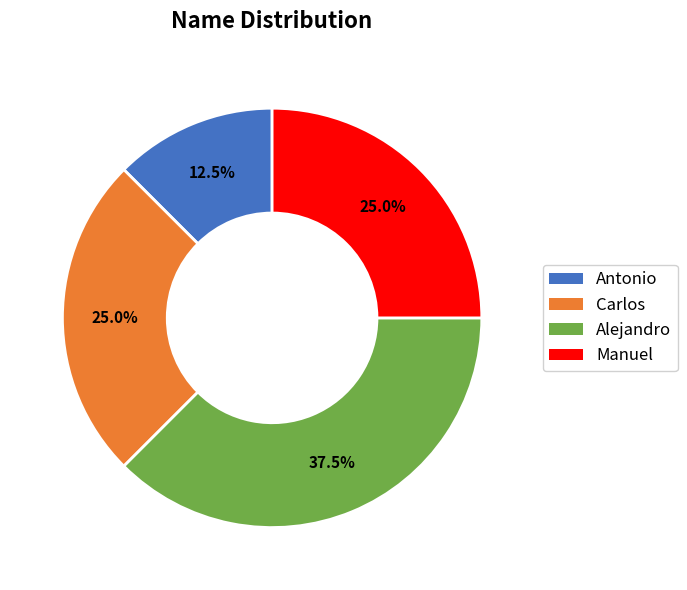

How many slices are in this pie chart?

4